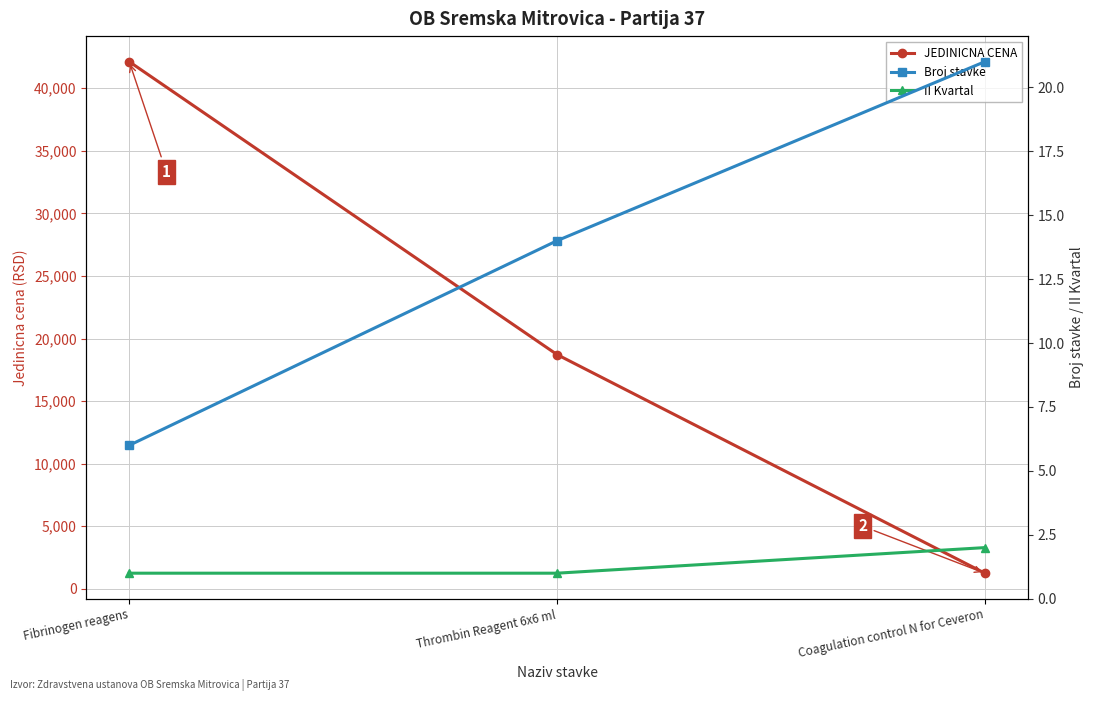

The value of JEDINICNA CENA at Coagulation control N for Ceveron is 2220. True or false?

False